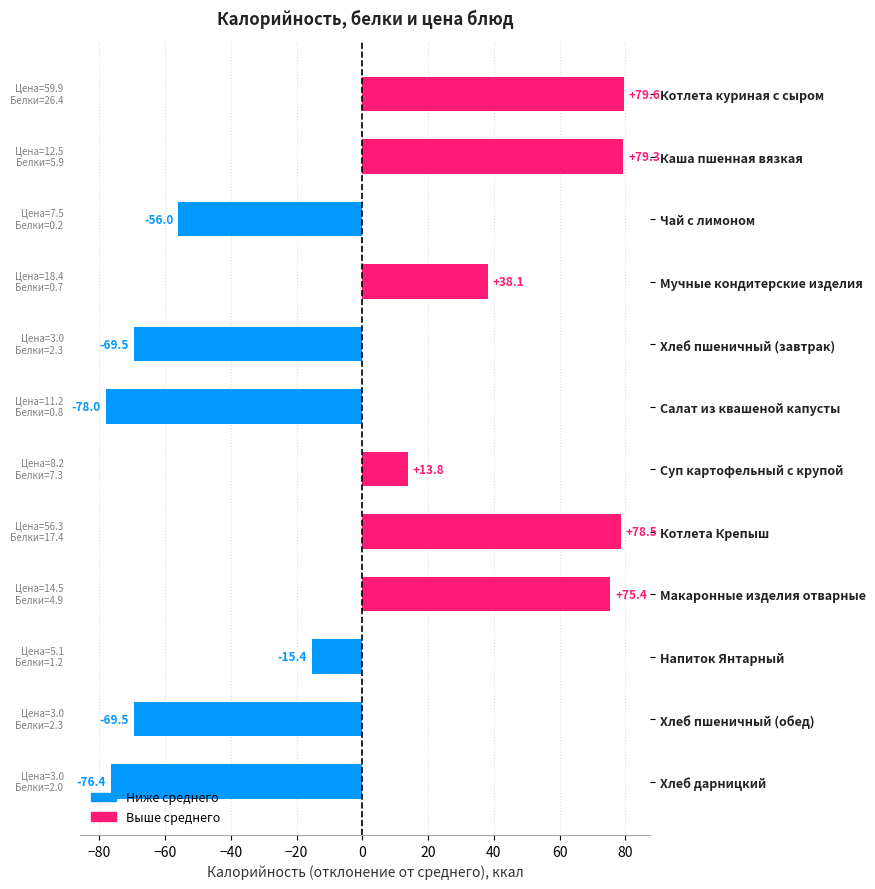

What is the change in value from Котлета куриная с сыром to Котлета Крепыш?

-1.1